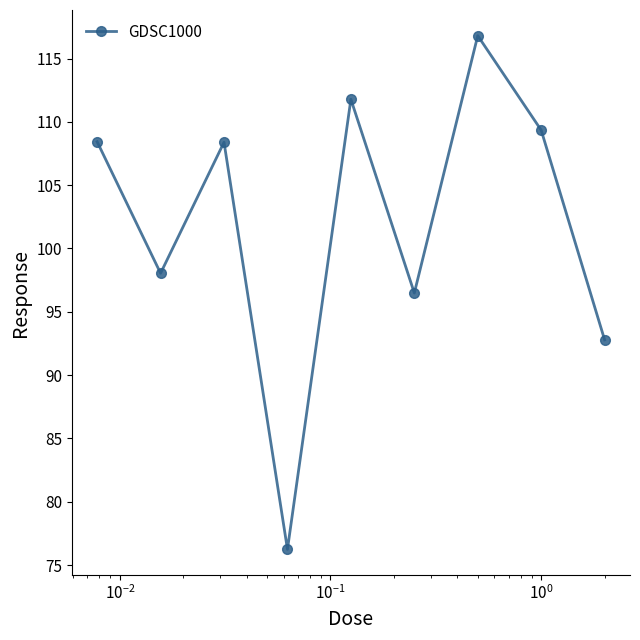

What is the smallest value displayed?

76.2